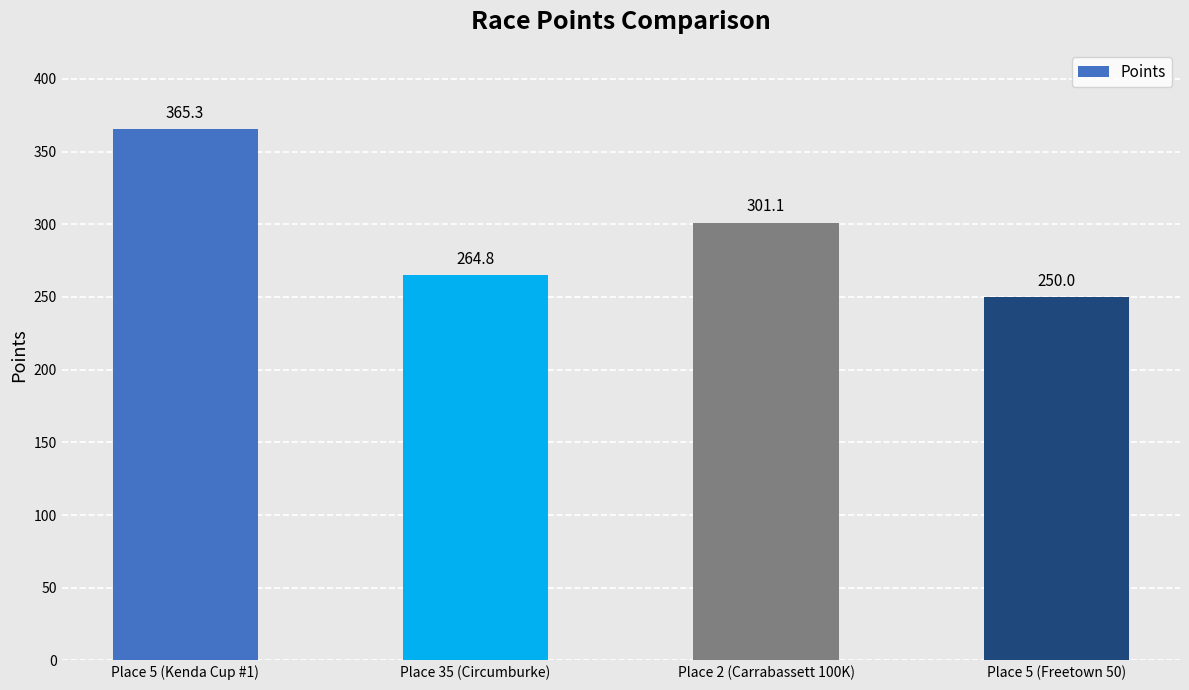

What is the minimum value shown in the chart?

250.0